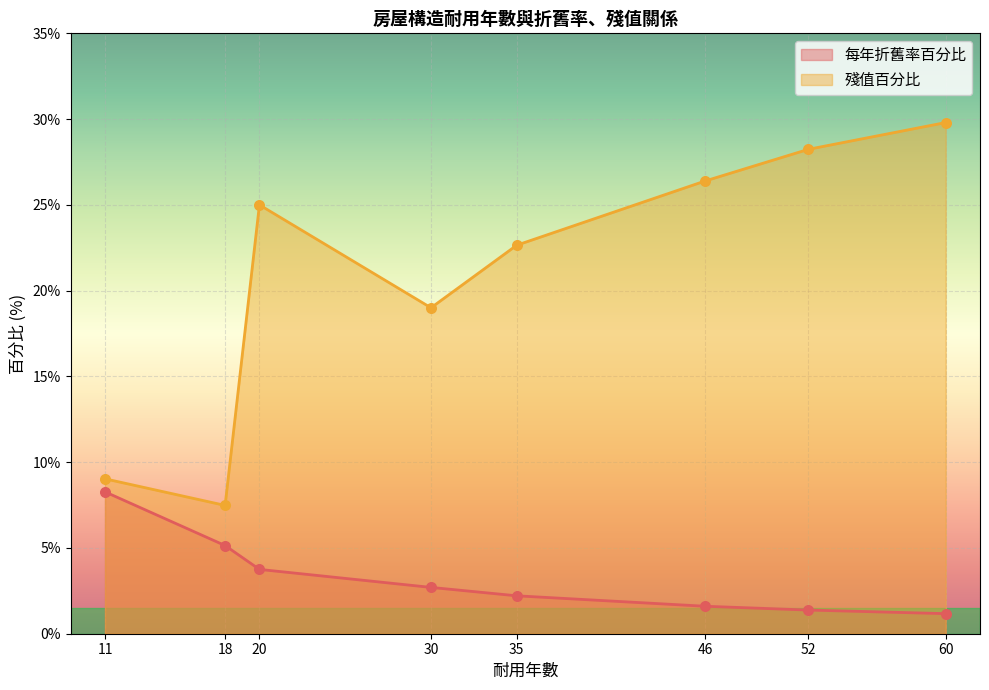

Which series contains the lowest Y value?

每年折舊率百分比